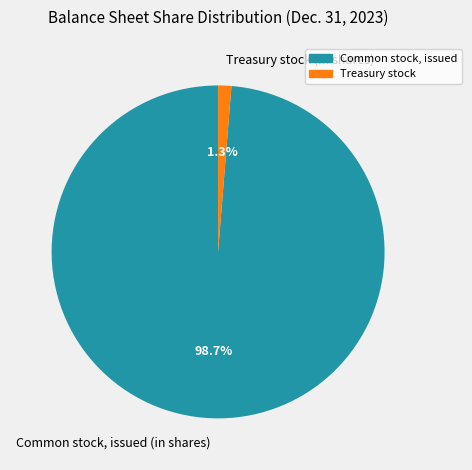

Count the number of slices in the pie.

2